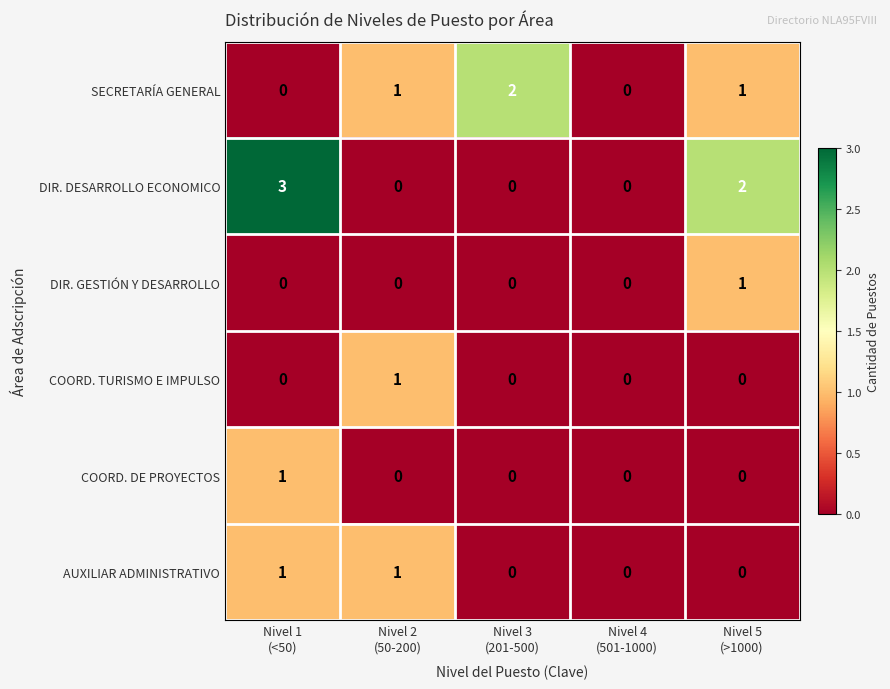

What is the sum of all DIR. DESARROLLO ECONOMICO values?

5